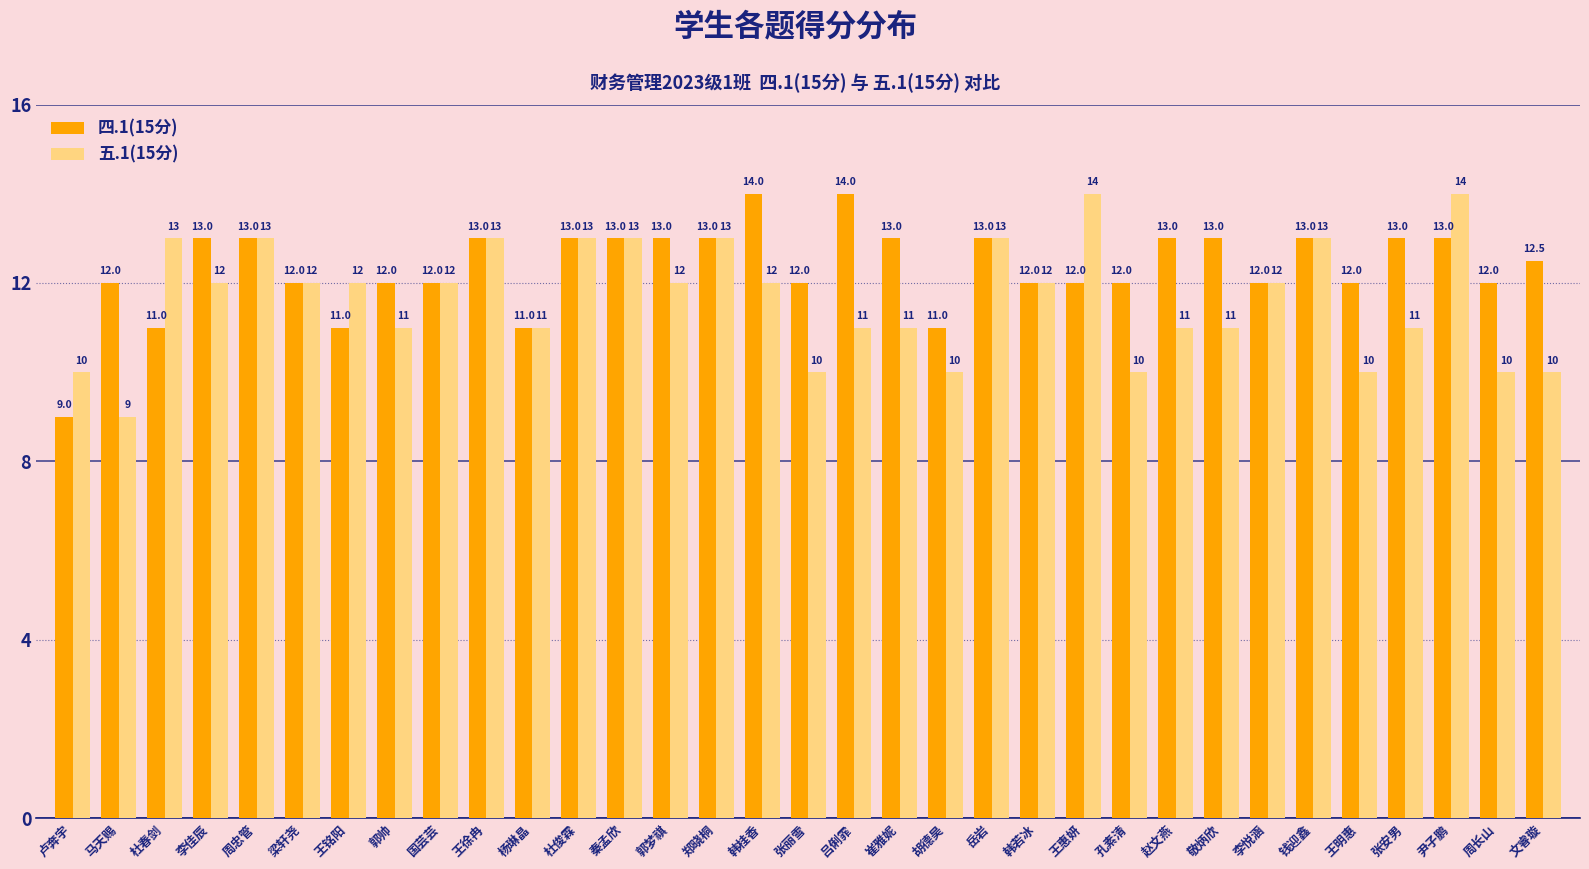

What are all the series names shown in the legend?

四.1(15分), 五.1(15分)